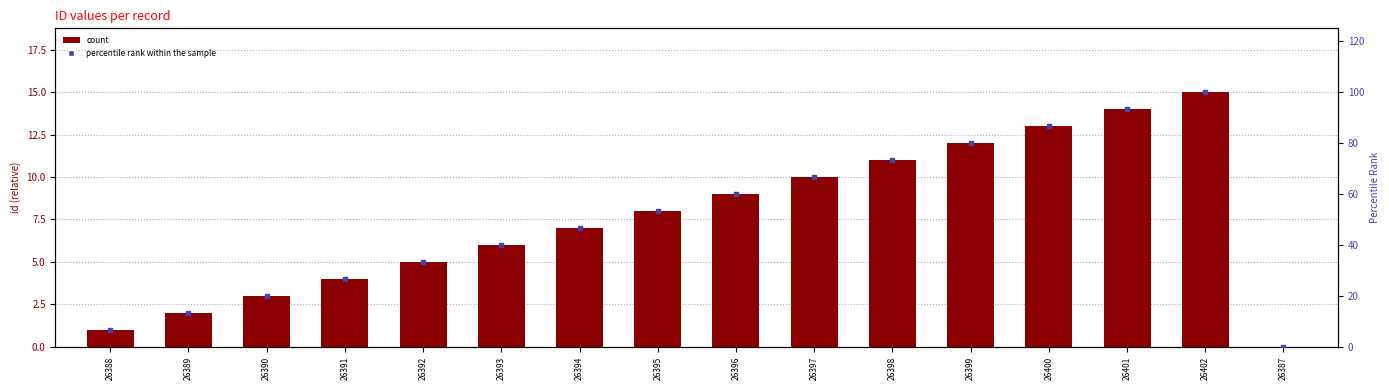

Which series contains the lowest Y value?

id